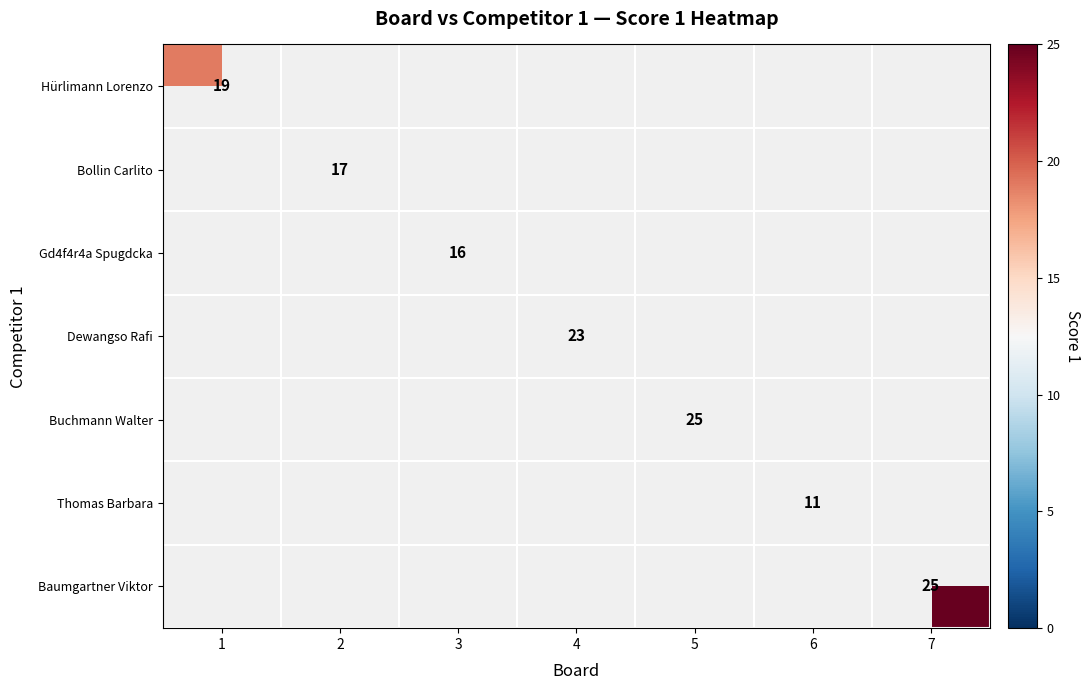

True or false: Hürlimann Lorenzo has a value of 32 at 1.

False